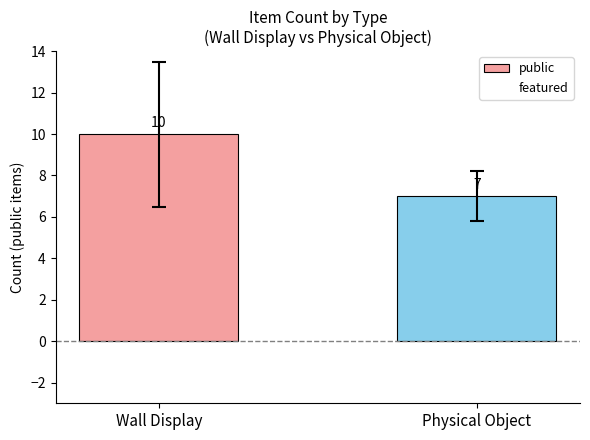

The value at Physical Object is 3. True or false?

False